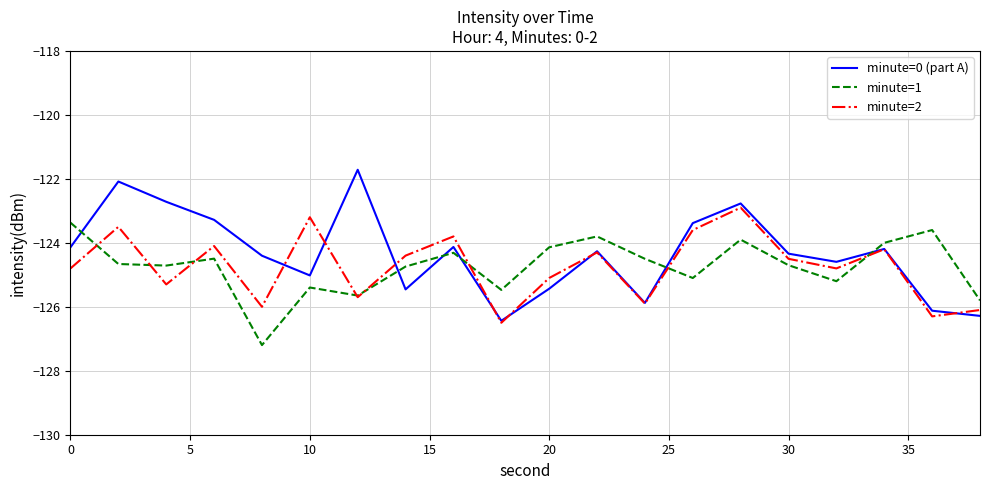

Which series ends up on top after the final intersection of minute=1 and minute=0 (part A)?

minute=1